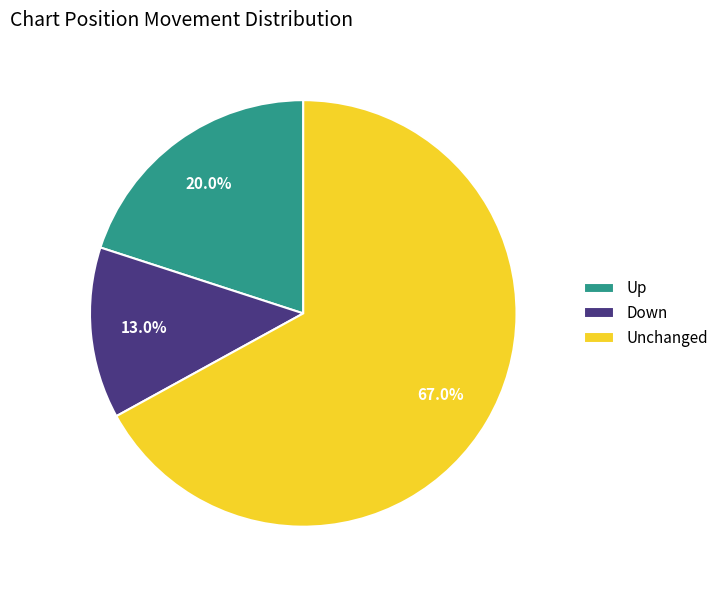

Combined, do Up and Down account for over 50%?

No